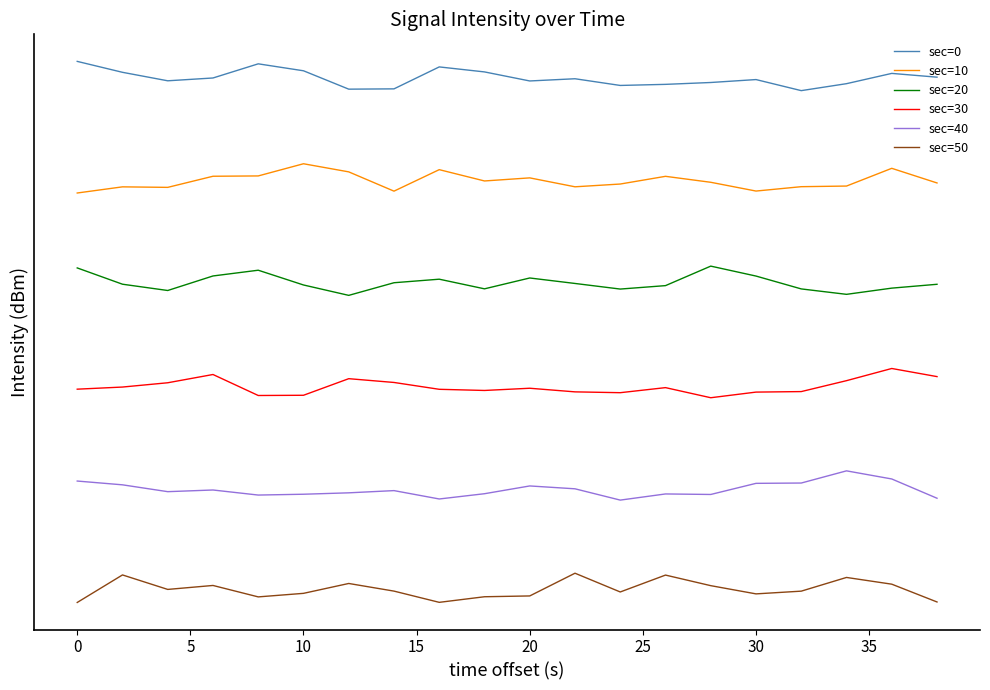

Does the chart have visible grid lines?

No